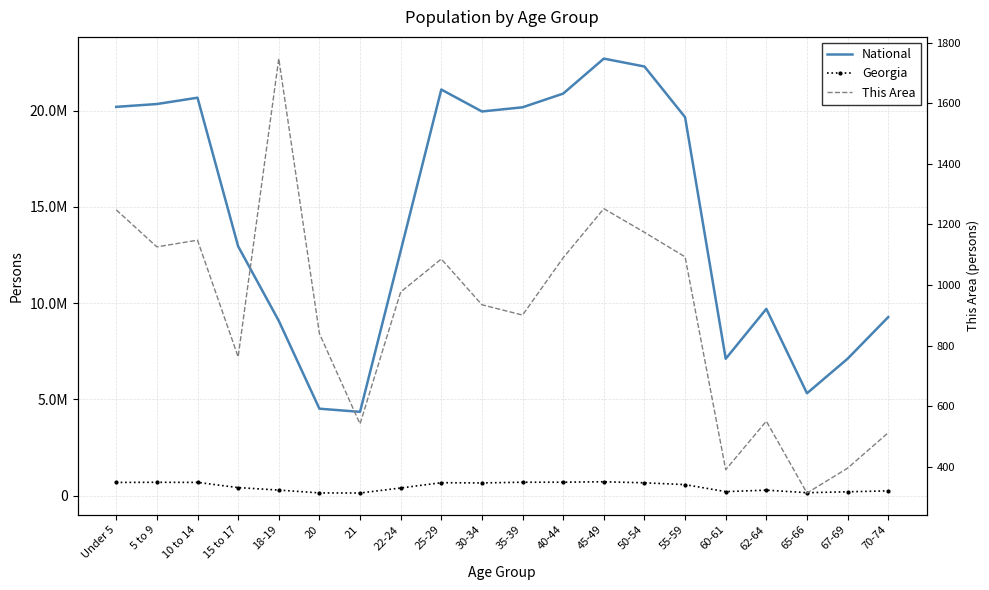

Reading right to left, list all the values displayed in this chart.

National: 70-74=9278166	67-69=7115361	65-66=5319902	62-64=9704197	60-61=7113727	55-59=19664805	50-54=22298125	45-49=22708591	40-44=20890964	35-39=20179642	30-34=19962099	25-29=21101849	22-24=12712576	21=4354294	20=4519129	18-19=9086089	15 to 17=12954254	10 to 14=20677194	5 to 9=20348657	Under 5=20201362
Georgia: 70-74=250422	67-69=201362	65-66=154645	62-64=286136	60-61=209870	55-59=573551	50-54=668591	45-49=722661	40-44=699481	35-39=698059	30-34=661625	25-29=673935	22-24=399358	21=137251	20=143471	18-19=290077	15 to 17=419922	10 to 14=689684	5 to 9=695161	Under 5=686785
This Area: 70-74=513	67-69=396	65-66=314	62-64=551	60-61=391	55-59=1093	50-54=1174	45-49=1252	40-44=1090	35-39=901	30-34=935	25-29=1086	22-24=977	21=542	20=840	18-19=1747	15 to 17=763	10 to 14=1148	5 to 9=1126	Under 5=1248